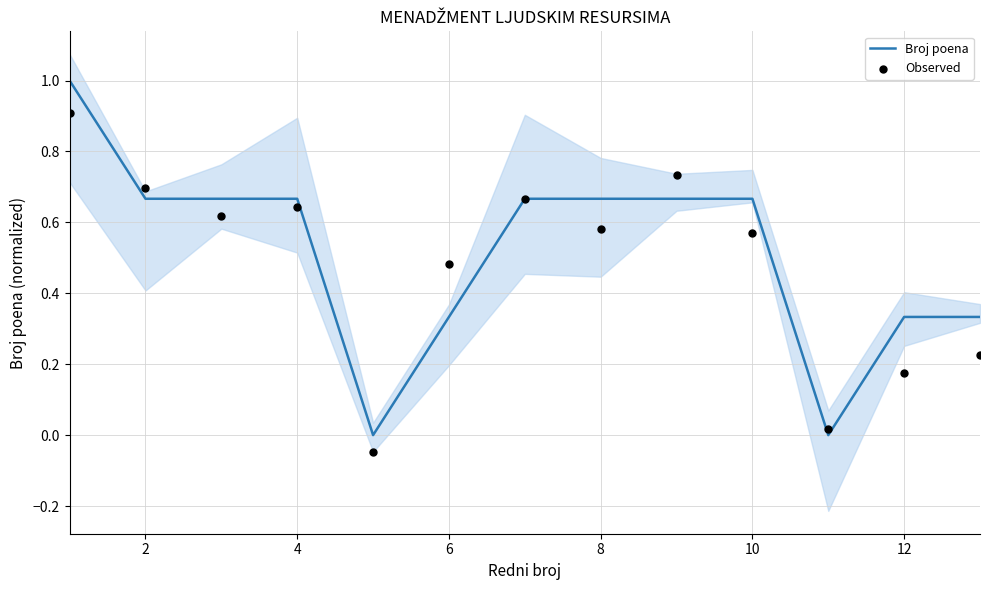

What are all the series names shown in the legend?

Broj poena, Observed